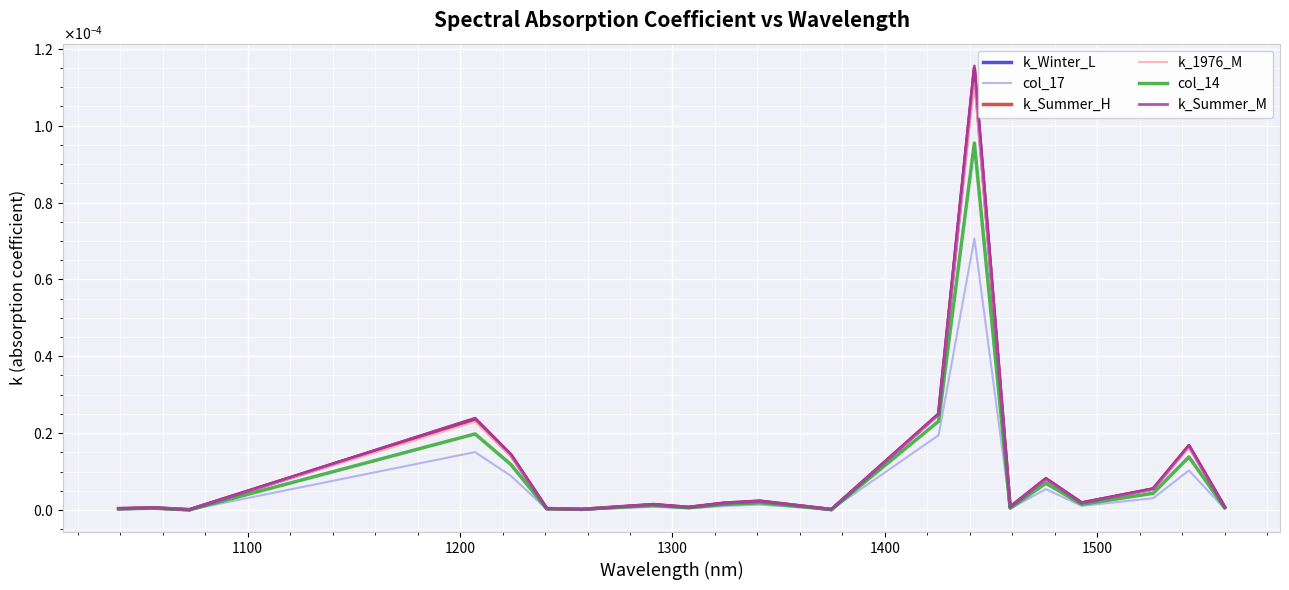

List the series in order of their peak value, lowest first.

col_17, col_14, k_1976_M, k_Winter_L, k_Summer_H, k_Summer_M